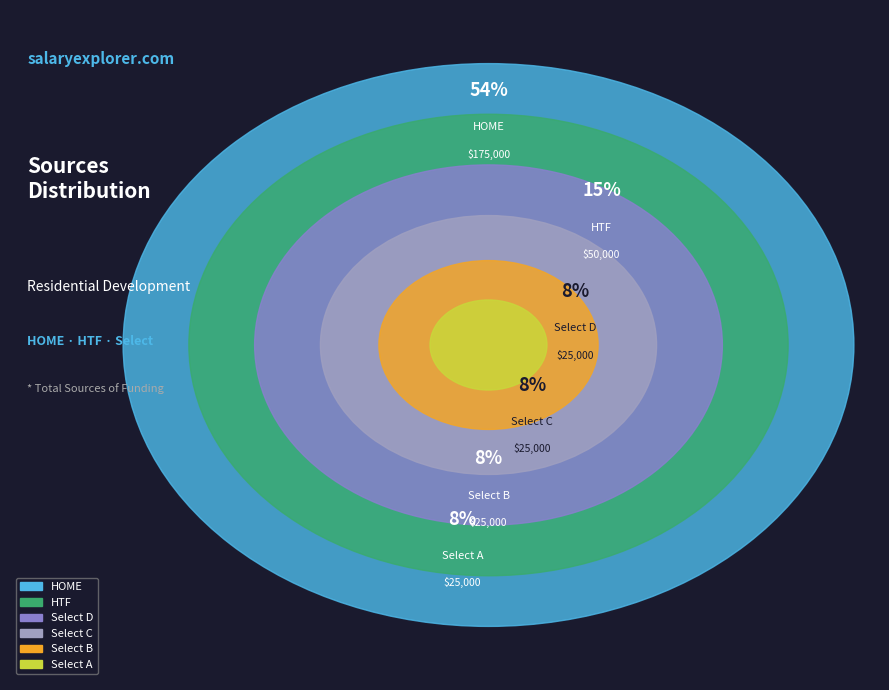

How many slices are in this pie chart?

6